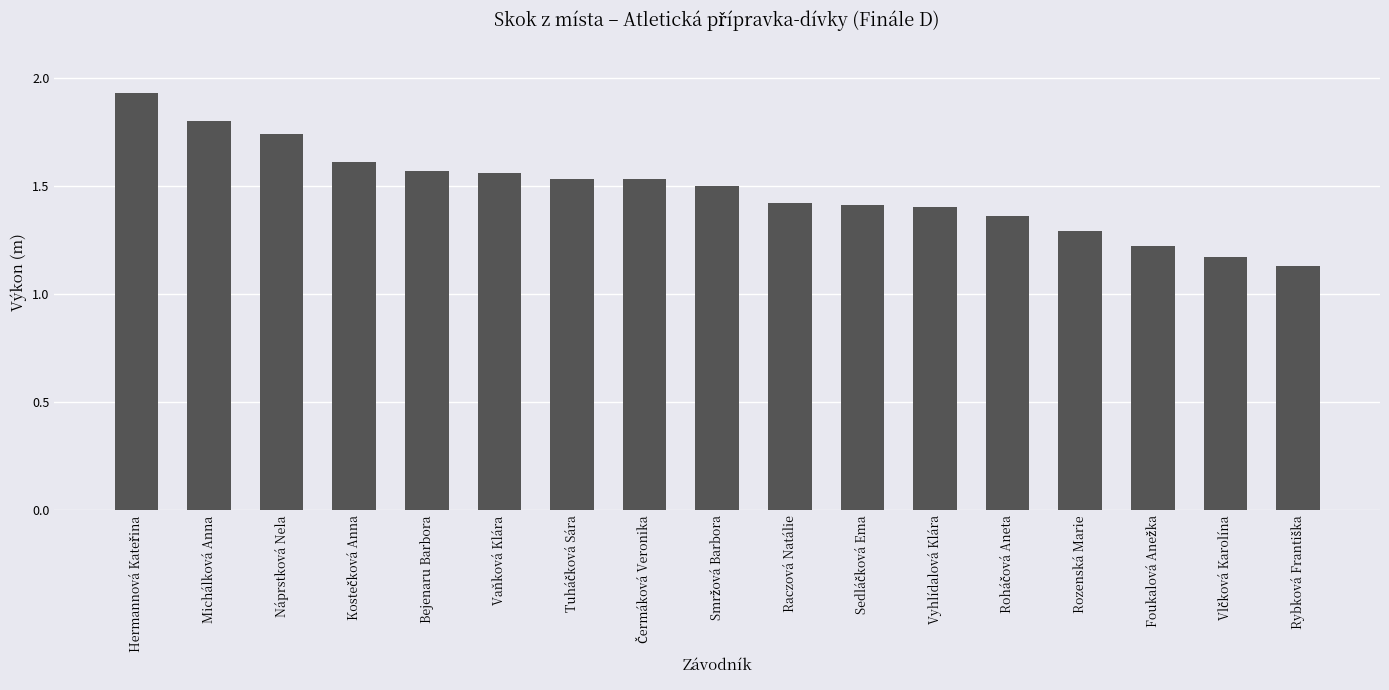

True or false: the data shows 0.5 at Raczová Natálie.

False